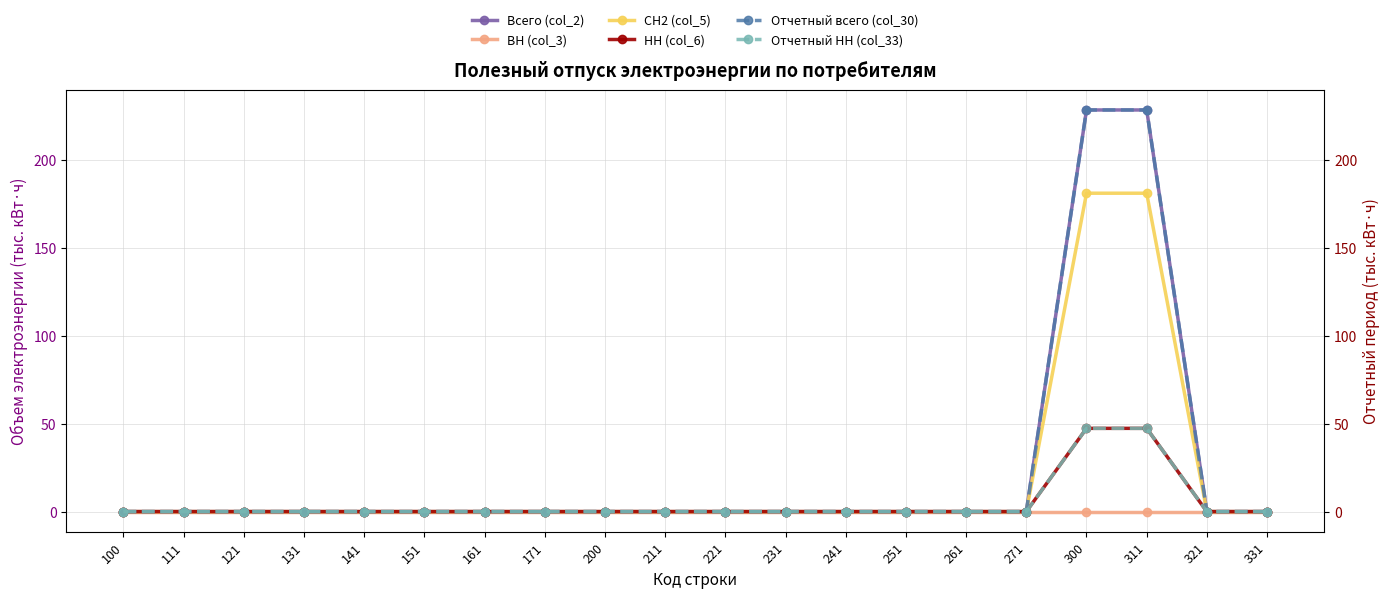

What is the difference between the maximum and minimum values in the СН2 (col_5) series?

180.9